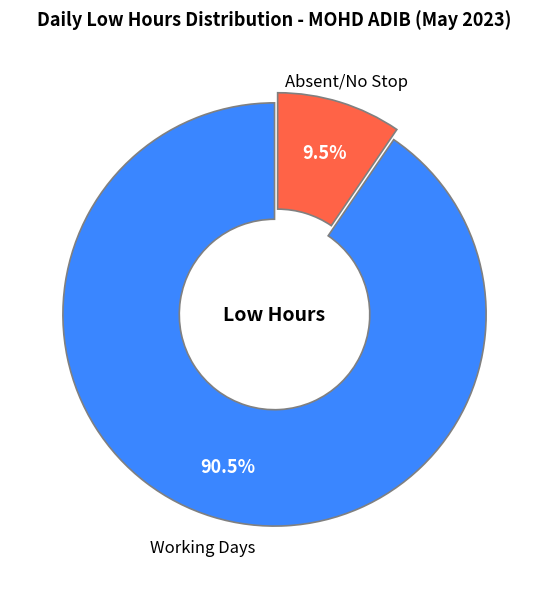

Rank the categories by value from highest to lowest.

Working Days, Absent/No Stop